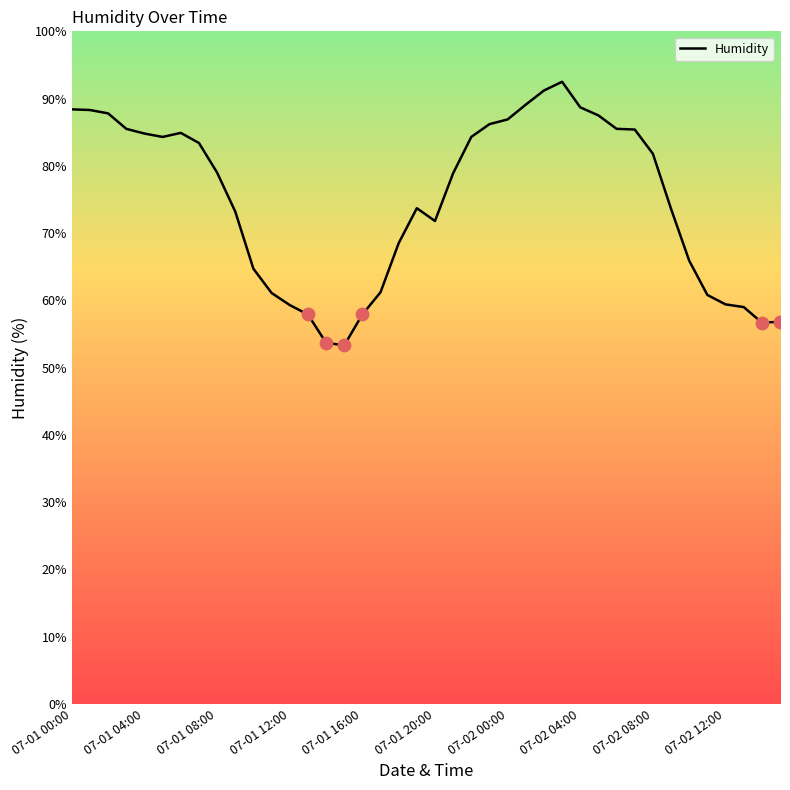

What is the maximum value shown in the chart?

92.5